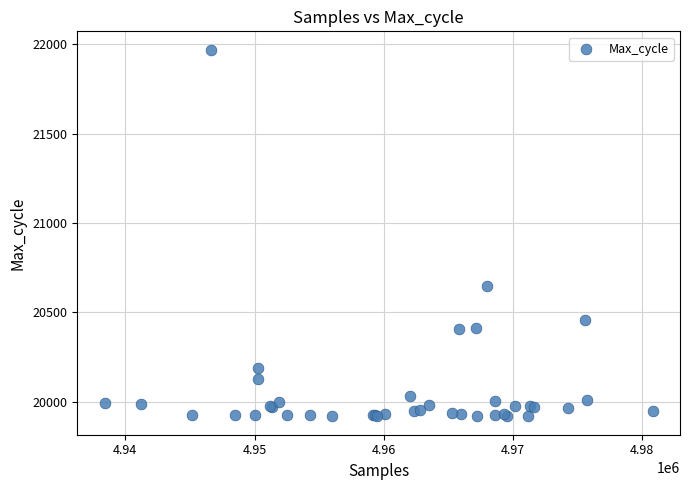

What Y value in the scatter plot is closest to 20944?

20649